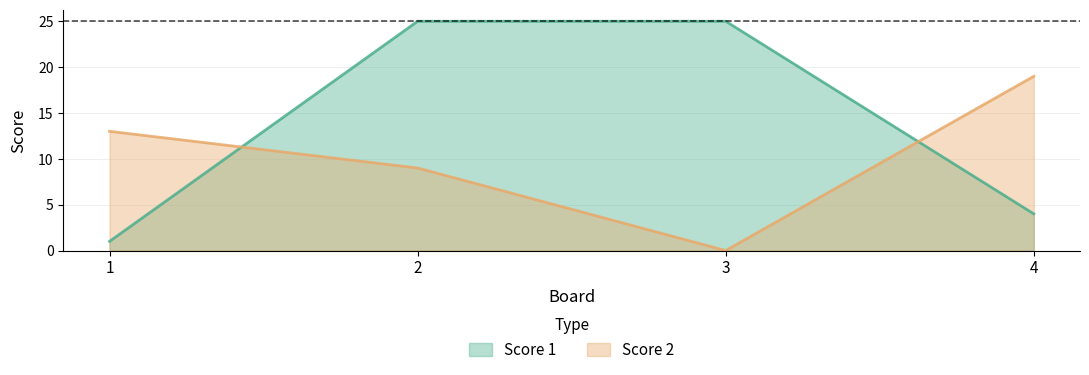

The value of Score 1 at 3 is 10. True or false?

False